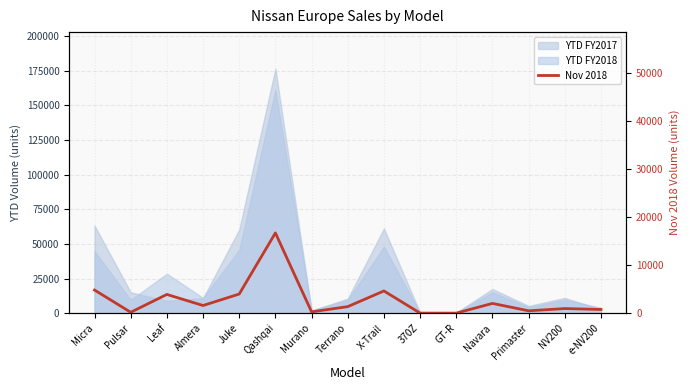

List the labels in order of value, largest first.

Qashqai, Micra, X-Trail, Juke, Leaf, Navara, Almera, Terrano, NV200, e-NV200, Primaster, Murano, Pulsar, 370Z, GT-R